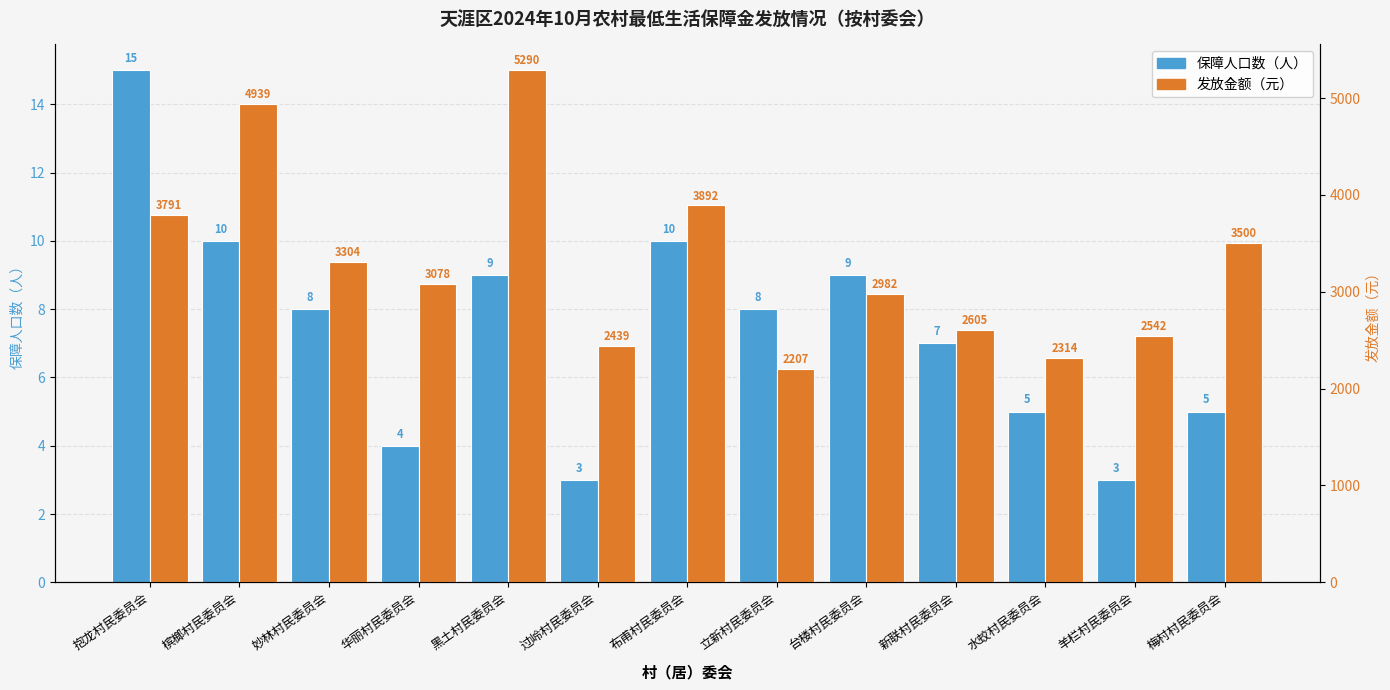

How many values in the 保障人口数 series are below 8?

6